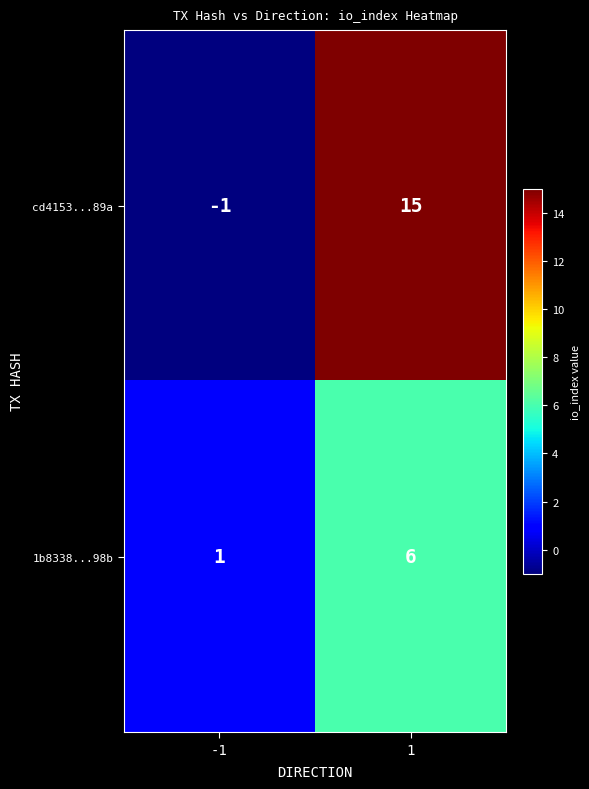

Reading left to right, transcribe all the data shown in this chart.

cd4153...89a: -1=-1	1=15
1b8338...98b: -1=1	1=6